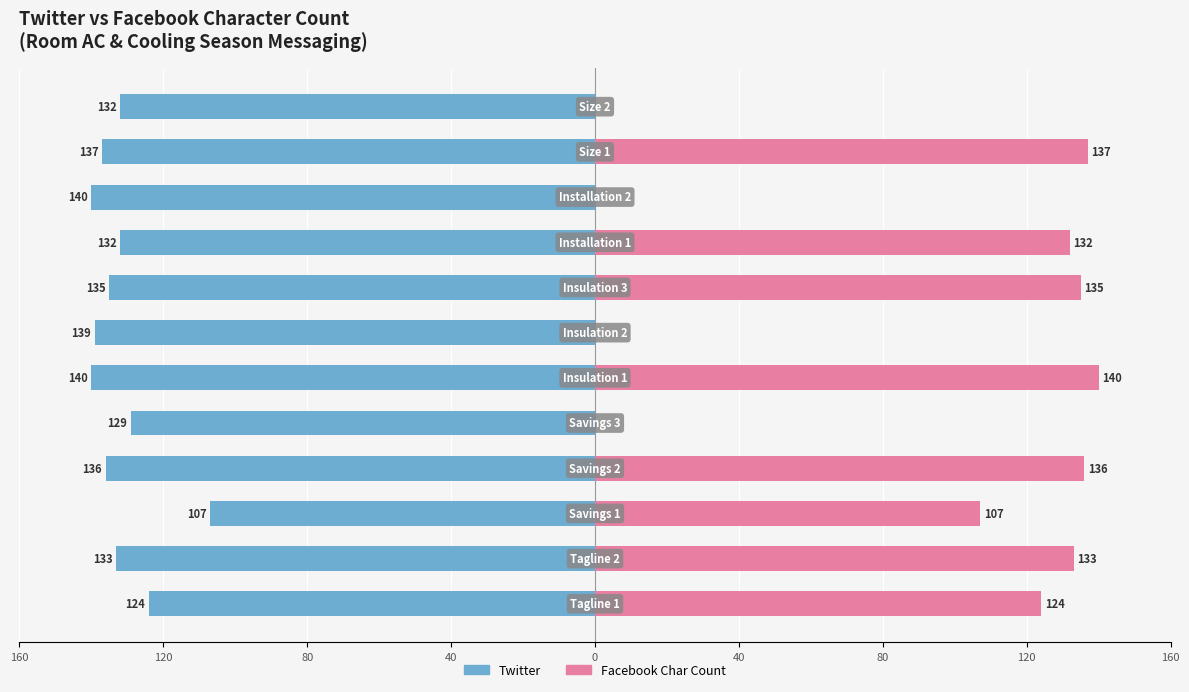

What are all the series names shown in the legend?

Twitter, Facebook Char Count